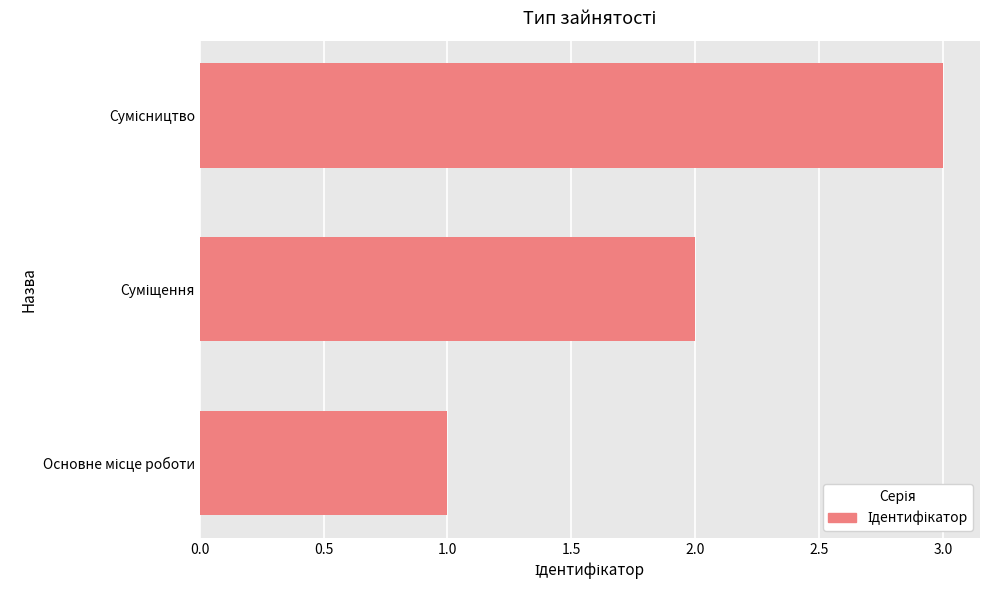

What is the greatest value displayed?

3